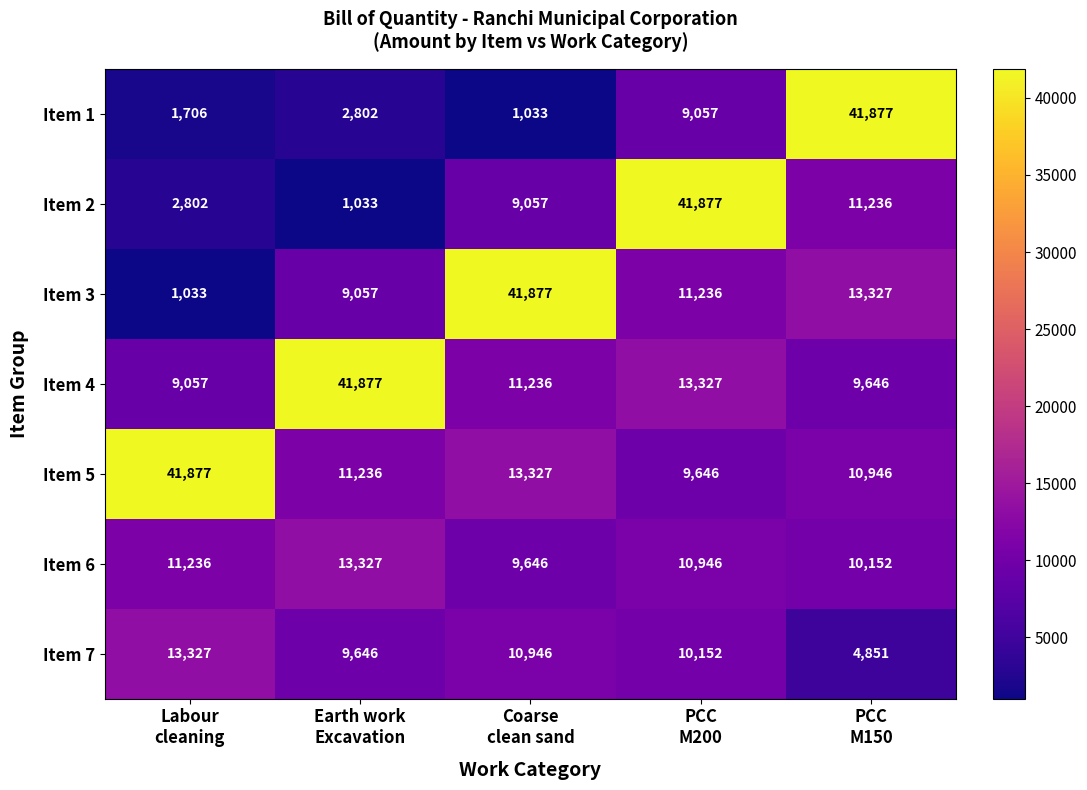

What is the greatest value displayed?

41877